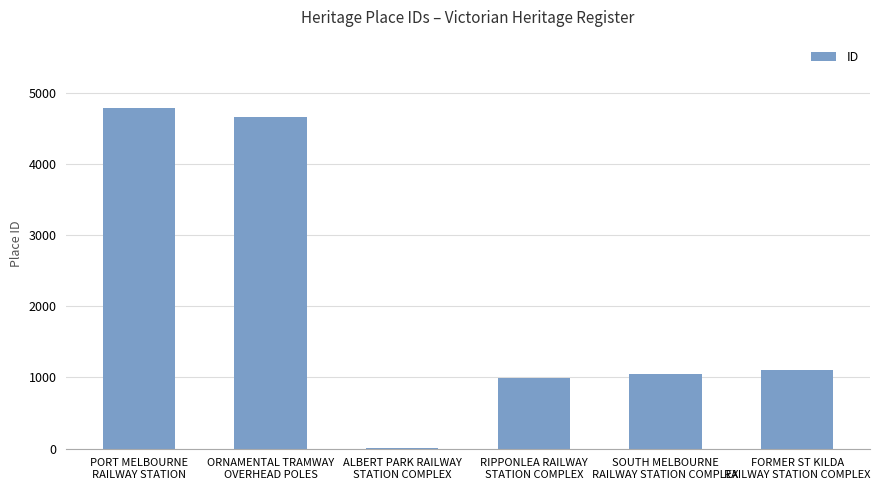

Reading right to left, extract all data points from this chart.

1101	1044	987	12	4666	4788